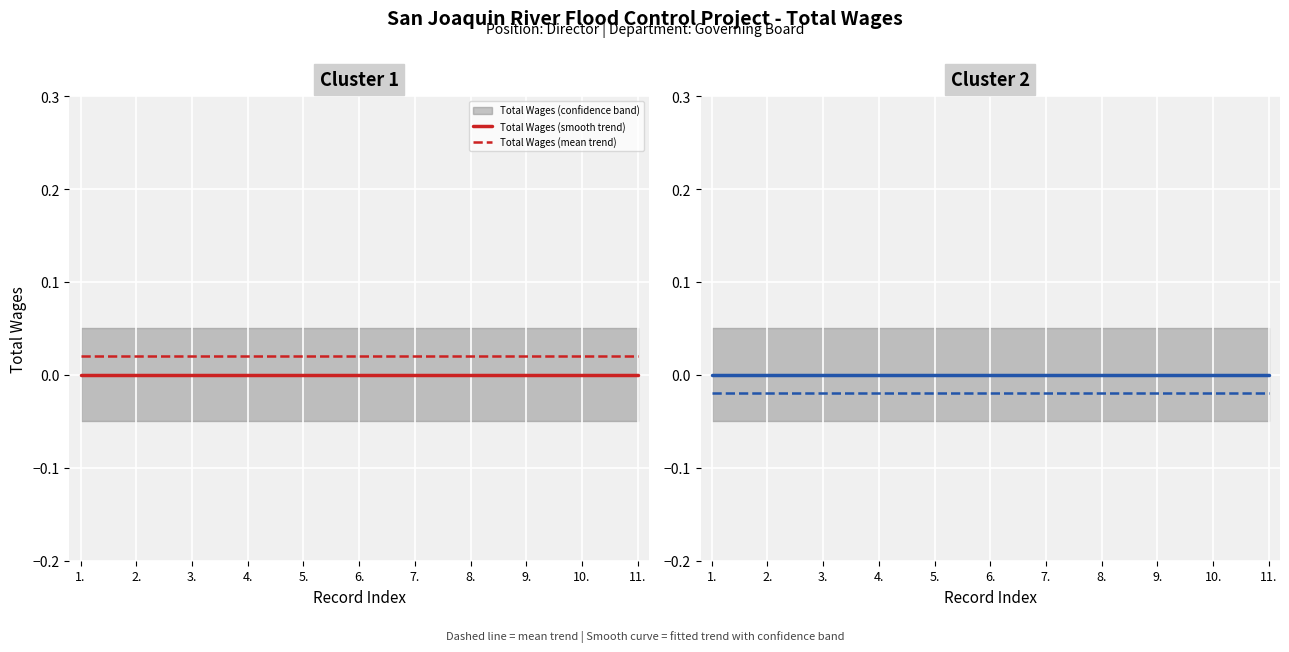

Which series changed the most between 1. and 10.?

Total Wages (smooth trend)